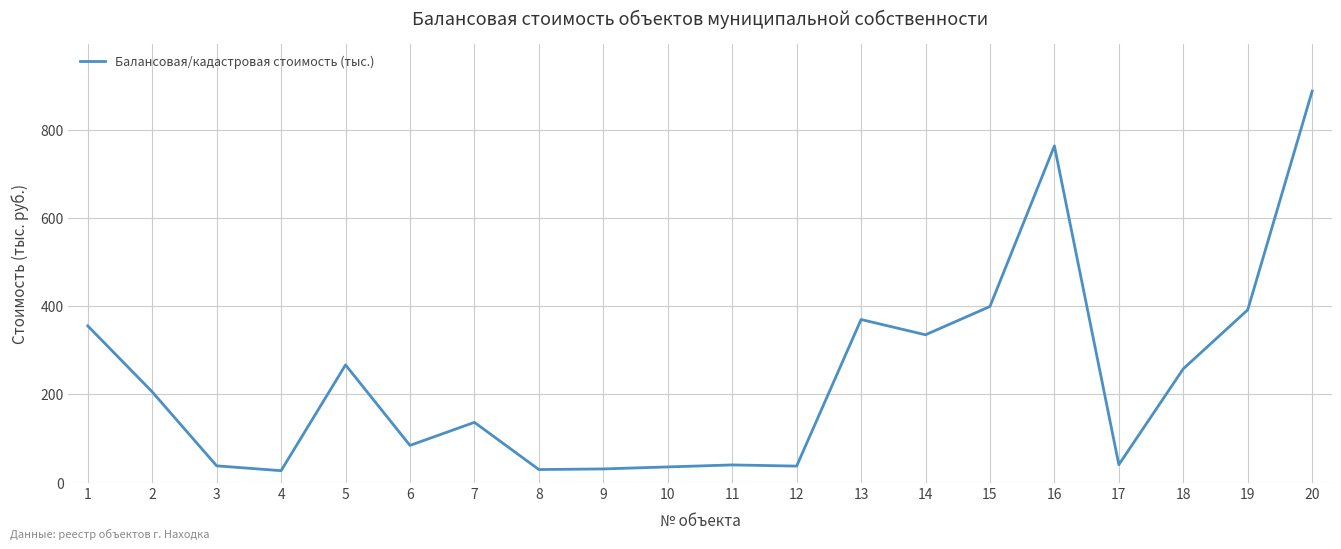

What is the change in value from 13 to 17?

-329.7